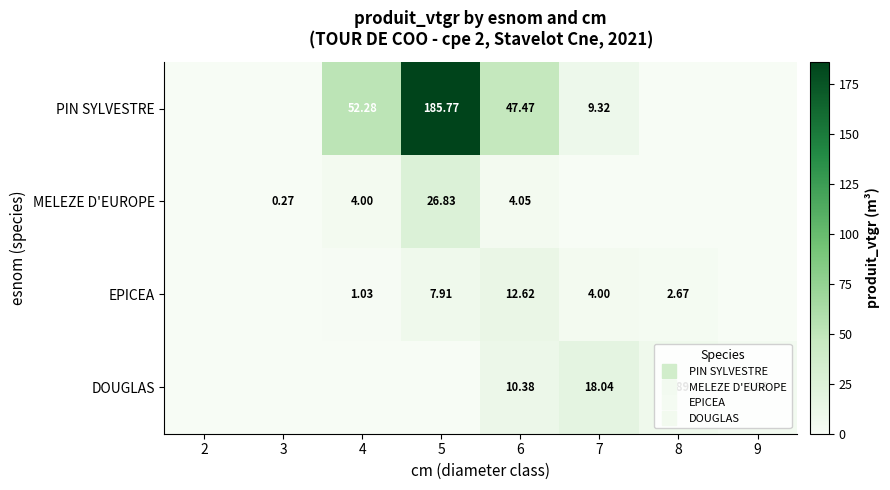

What is the greatest value displayed?

185.8